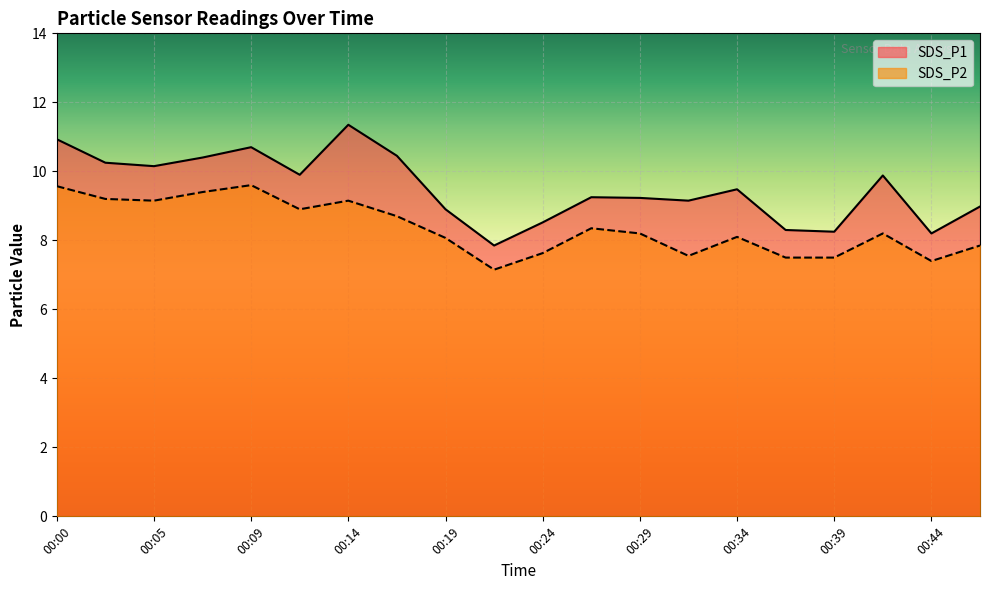

True or false: SDS_P2 has a value of 9.6 at 00:09.

True